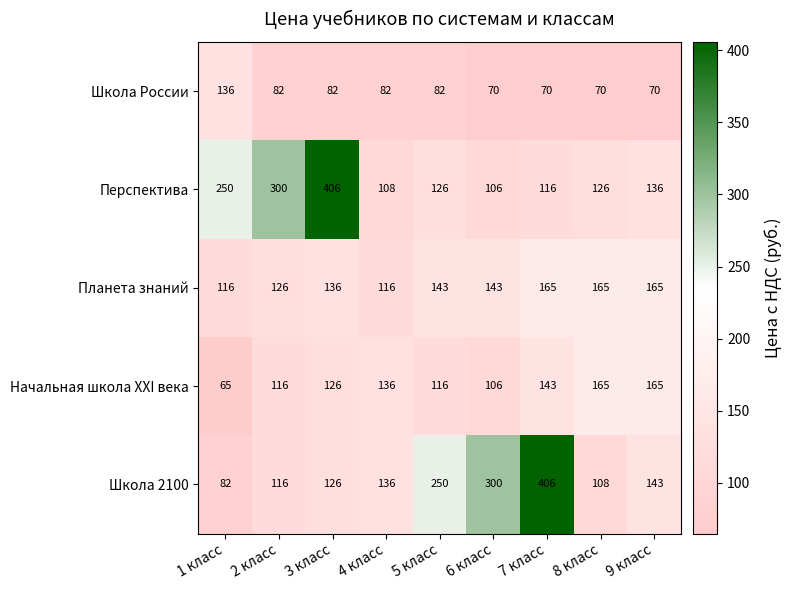

Which series has the largest total across all categories?

Перспектива